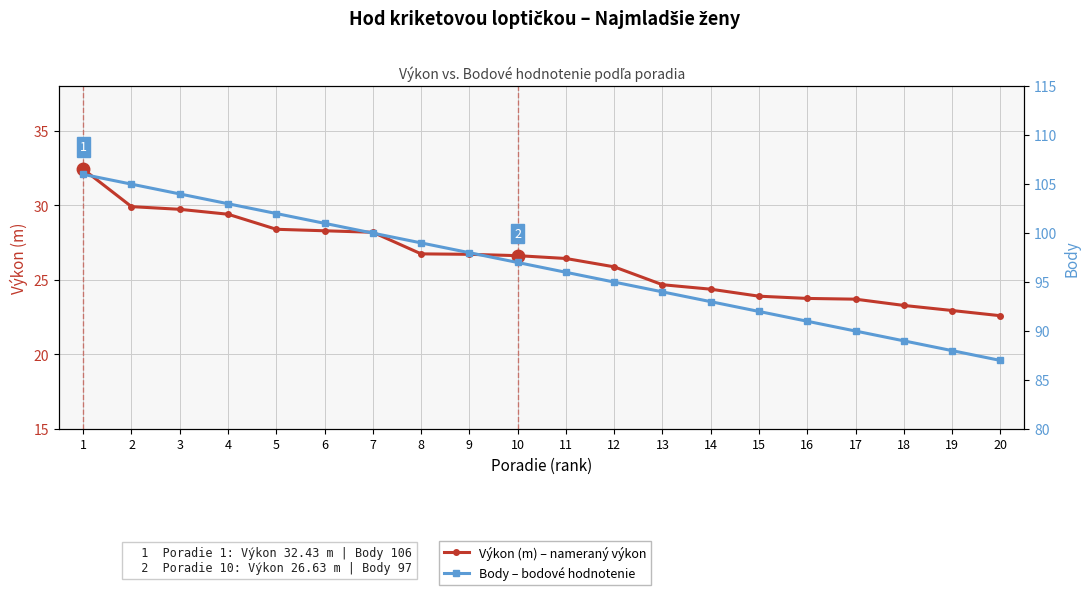

Rank the series by their maximum value, from lowest to highest.

Výkon (m) – nameraný výkon, Body – bodové hodnotenie